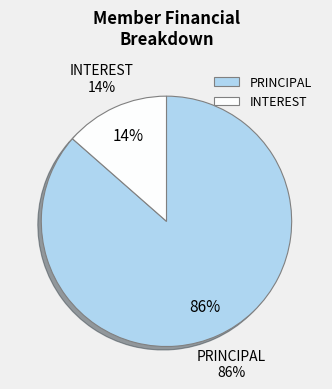

Does PRINCIPAL account for over 50% of the chart?

Yes